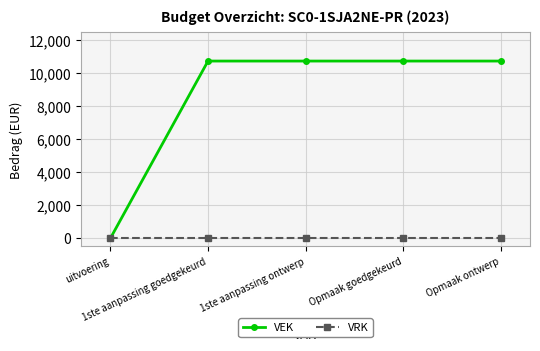

Rank the series by their maximum value, from lowest to highest.

VRK, VEK